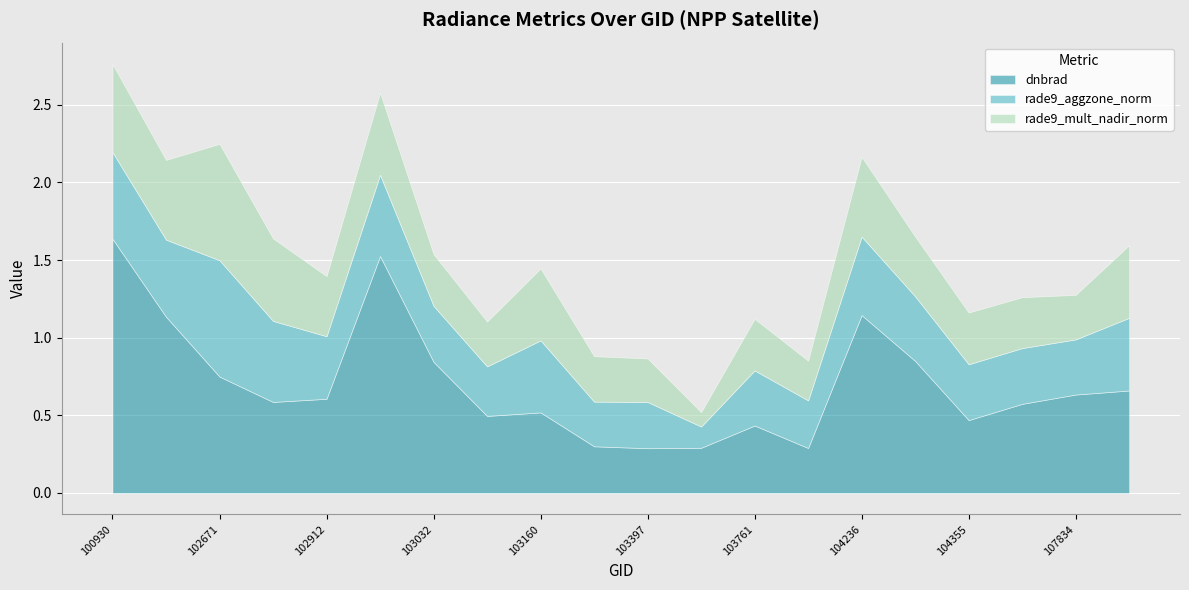

Count the dnbrad values in the range 0 to 1.

16